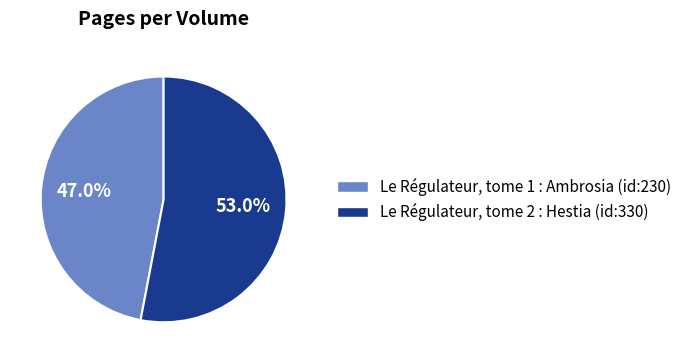

Does Le Régulateur, tome 1 : Ambrosia (id:230) represent more than half of the total?

No